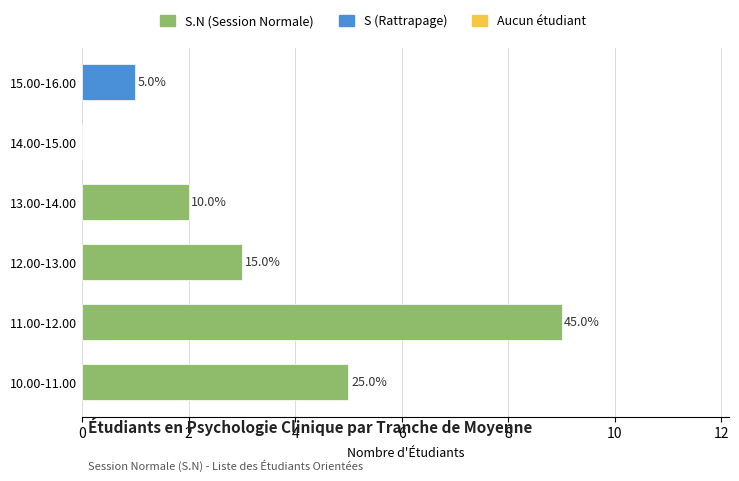

Are the bars horizontal?

Yes